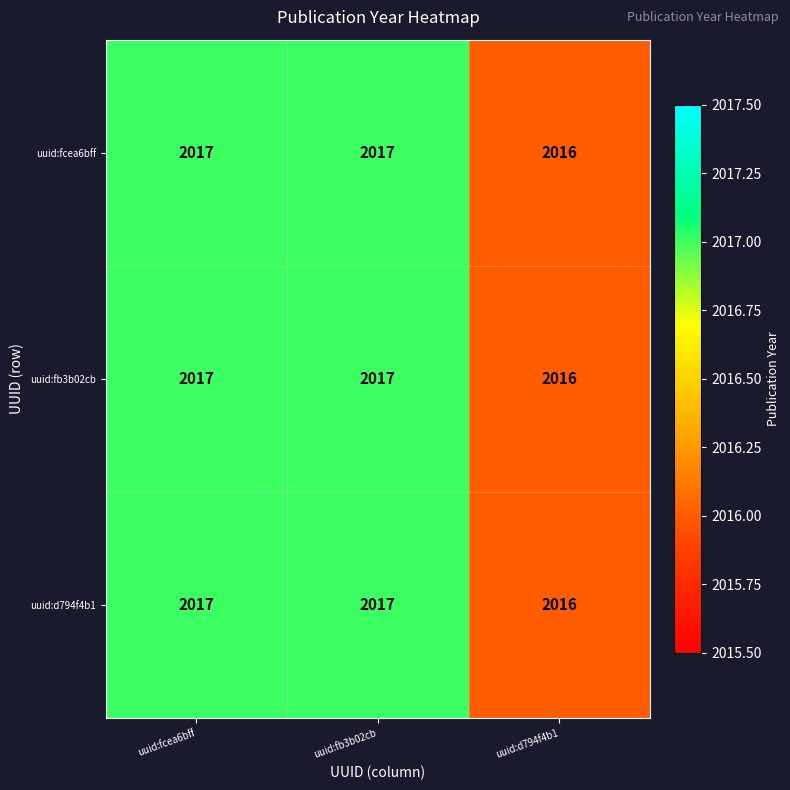

Count the number of data series in this chart.

3